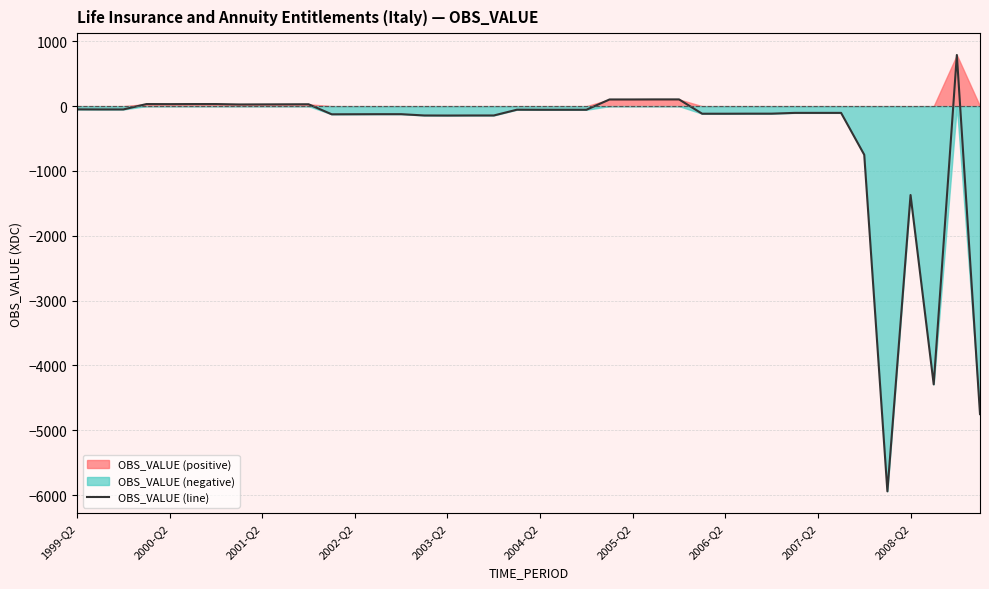

What is the average value?

-447